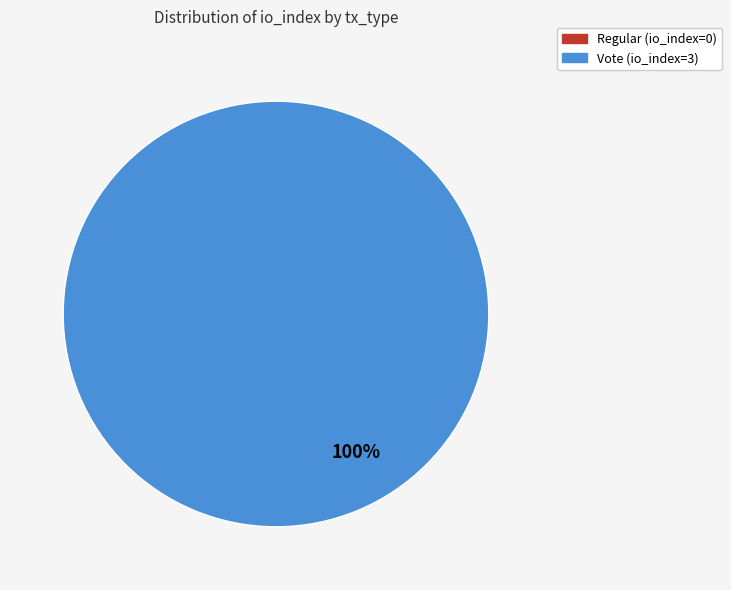

Which slice is the largest?

Vote (io_index=3)